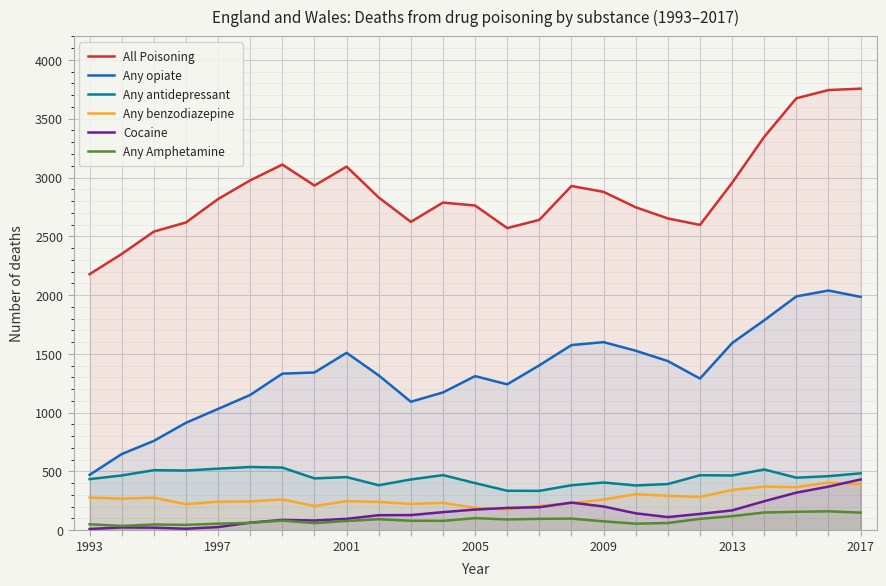

Which series has the largest total across all categories?

All Poisoning